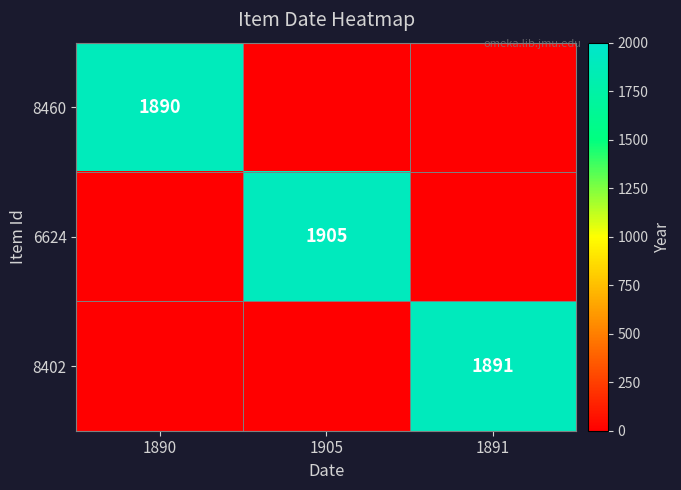

True or false: 6624 has a value of 1905 at 1905.

True